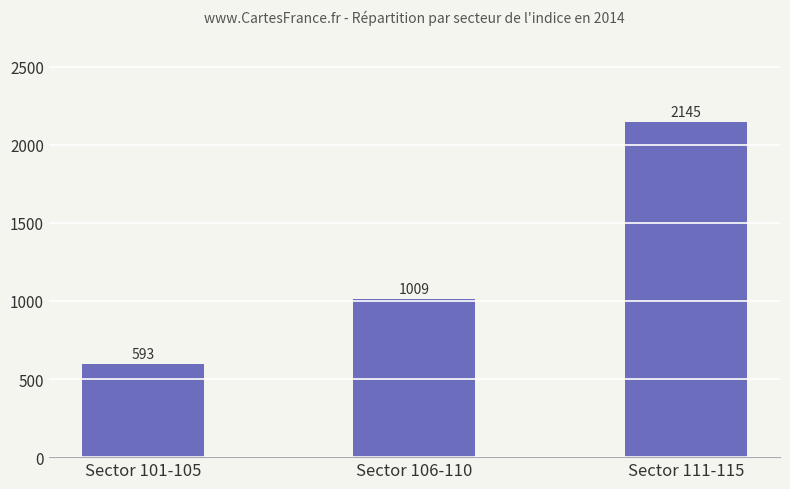

What is the change in value from Sector 106-110 to Sector 111-115?

+1136